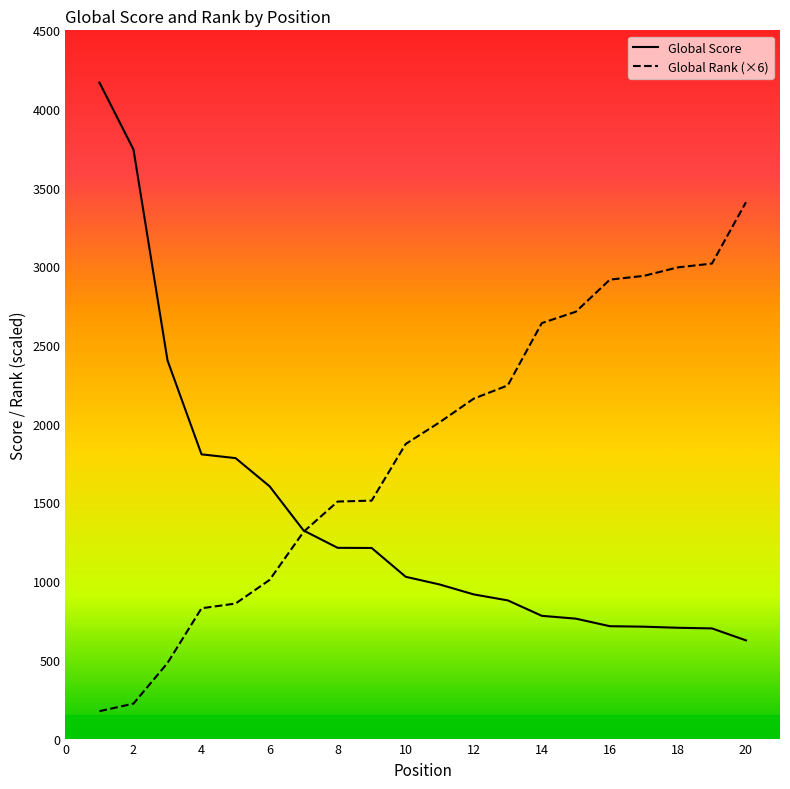

What is the average value of the Global Score series?

1402